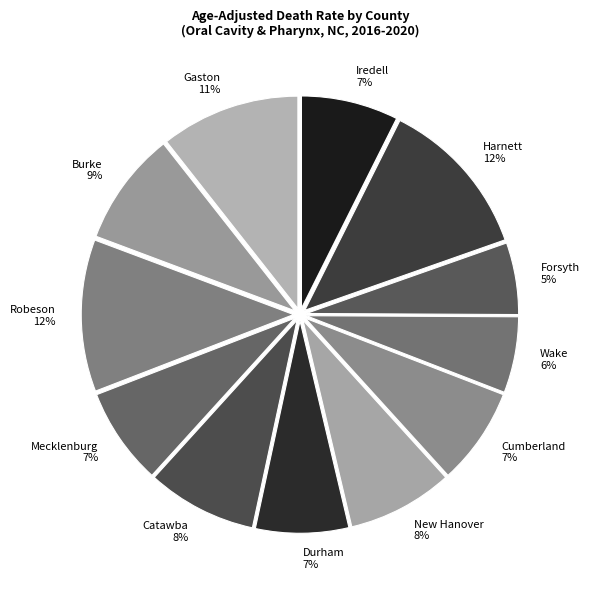

The Wake slice represents 6% of the pie. True or false?

True